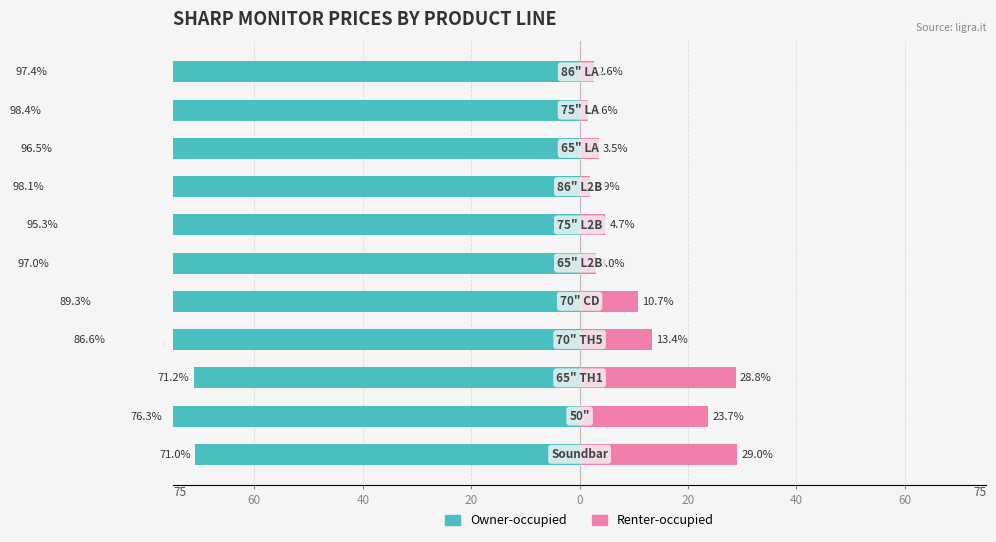

What is the difference between the Renter-occupied values at 40 and 20?

7.8